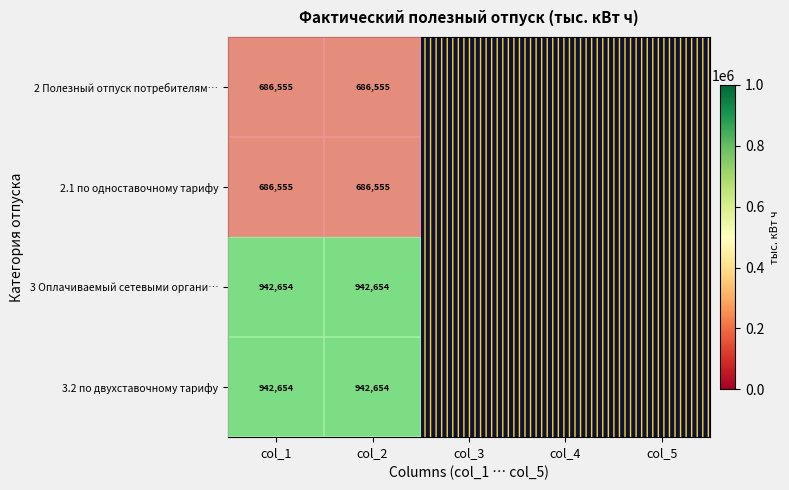

Read the 3.2 по двухставочному тарифу value at col_2.

942653.7